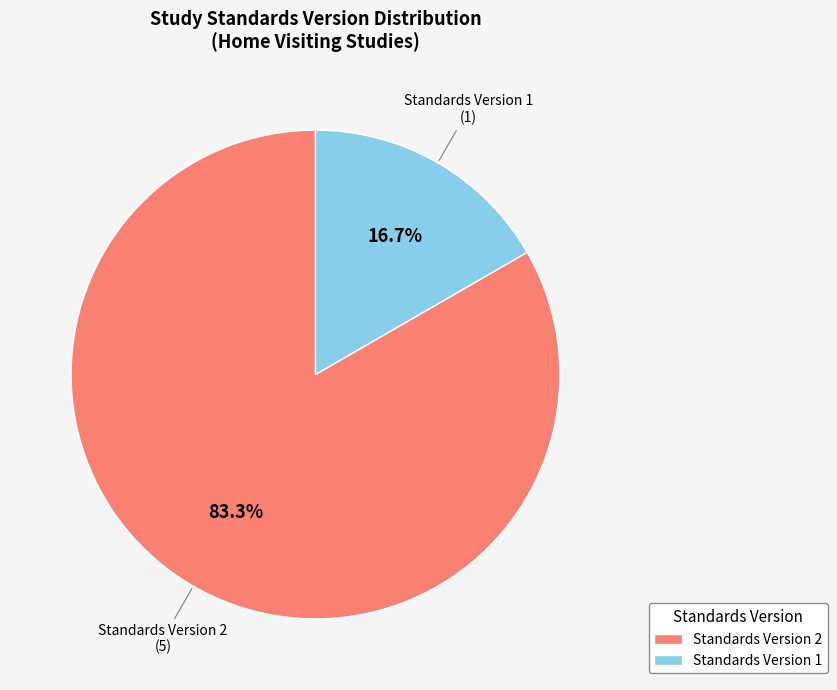

Which slice is the largest?

Standards Version 2